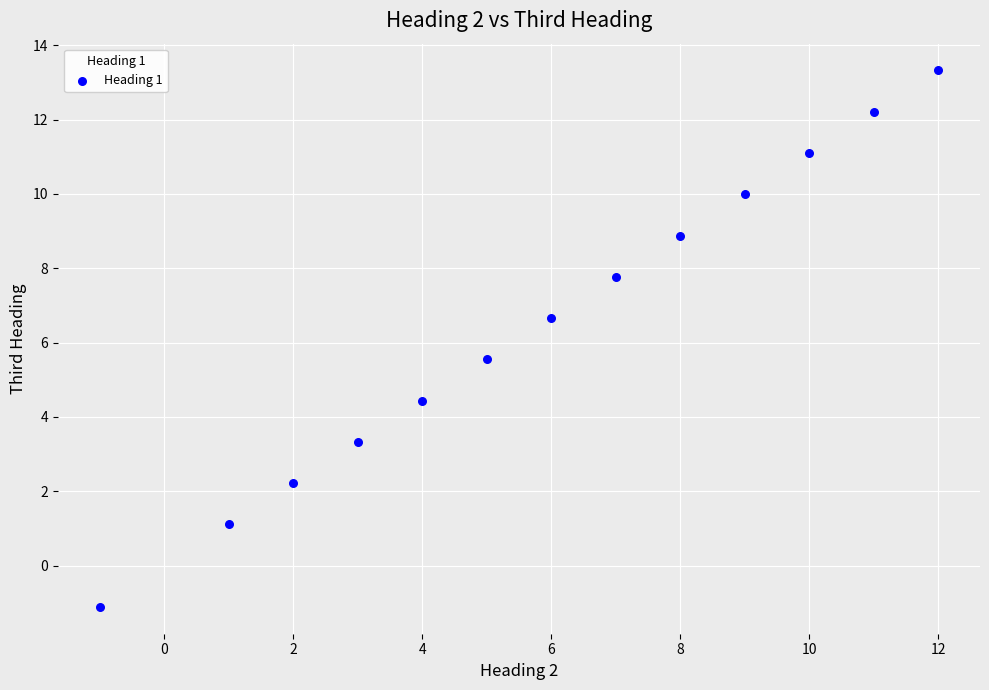

What is the range of Y values (max minus min)?

14.4